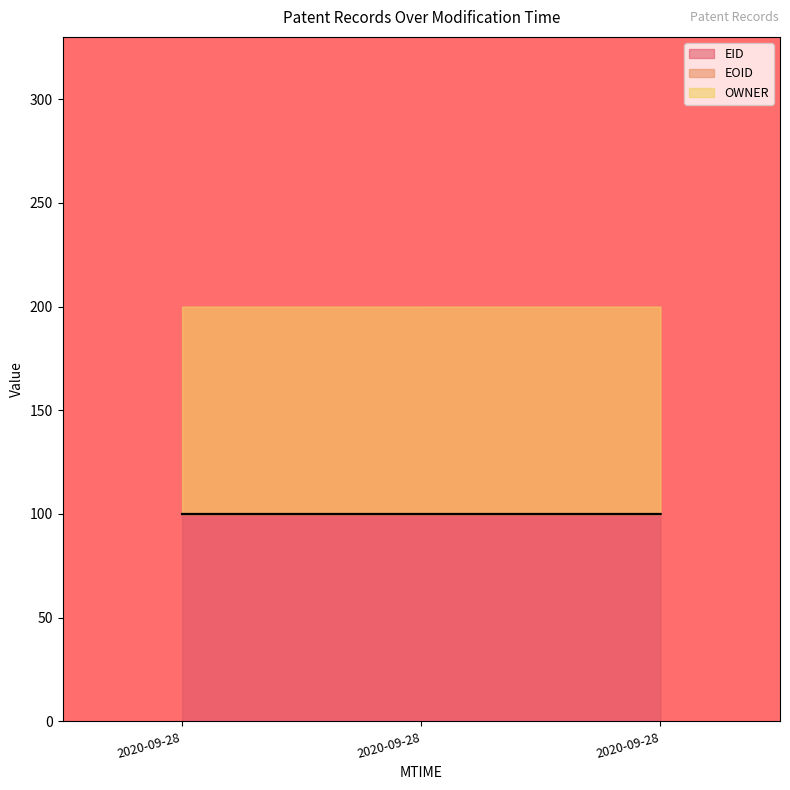

Reading left to right, what are all the values shown in this chart?

EID: 100.0	100.0	100.0
EOID: 100.0	100.0	100.0